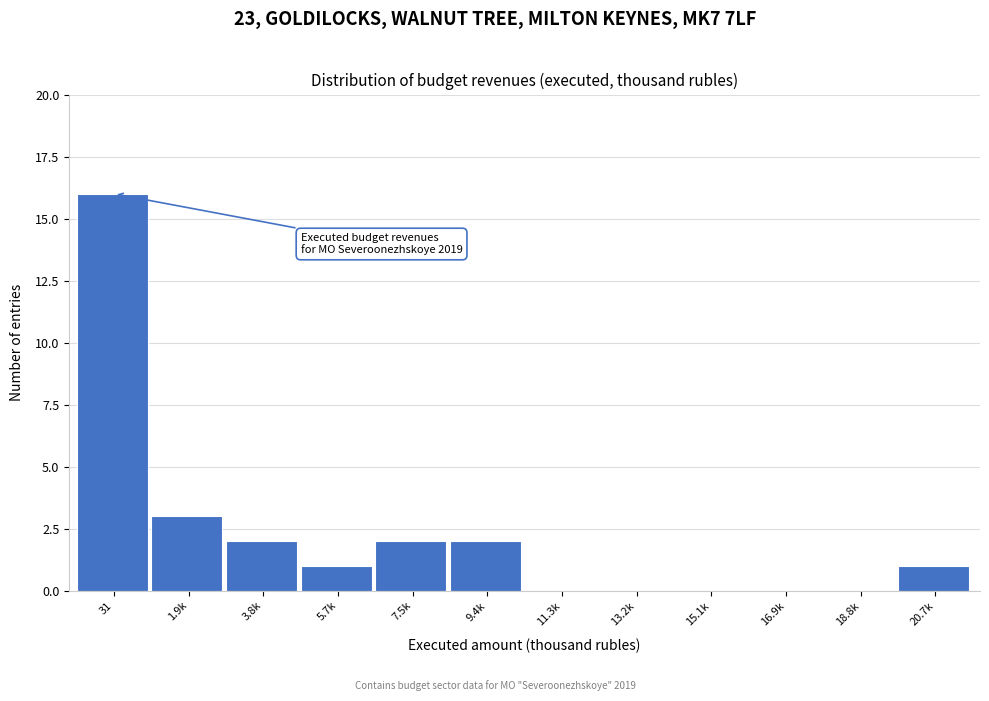

Reading right to left, extract all data points from this chart.

20.7k=1	18.8k=0	16.9k=0	15.1k=0	13.2k=0	11.3k=0	9.4k=2	7.5k=2	5.7k=1	3.8k=2	1.9k=3	31=16